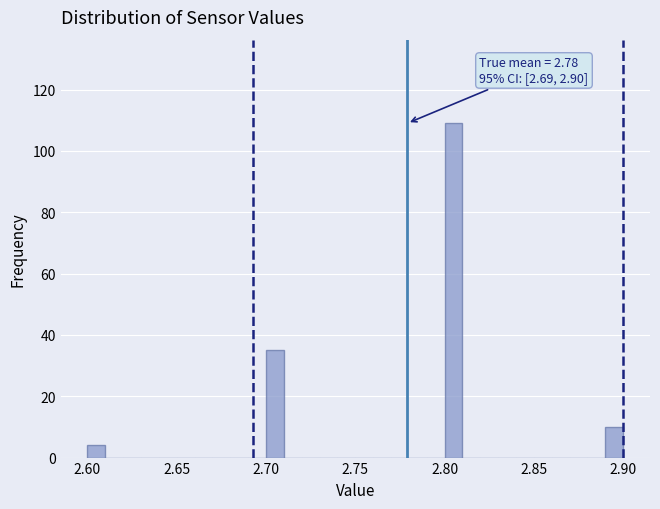

Around what value on the x-axis is the tallest bar? Give the approximate position of its centre, as read against the axis.

2.805